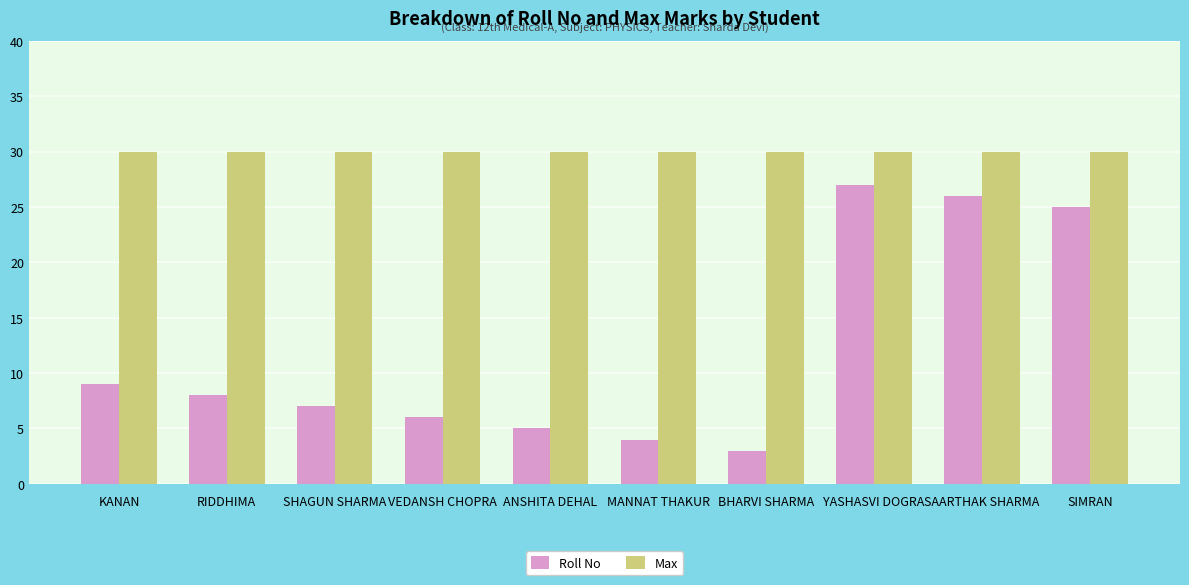

The value of Roll No at MANNAT THAKUR is 1. True or false?

False